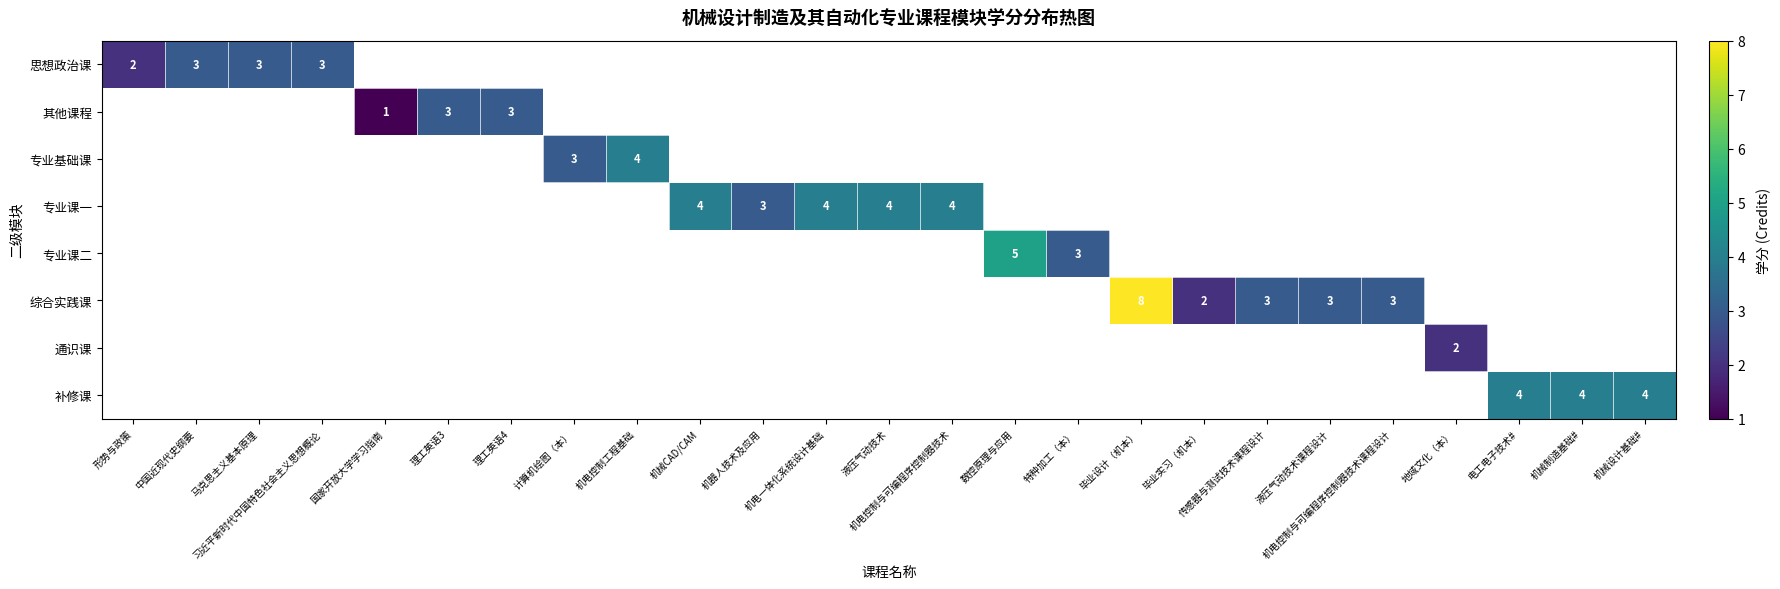

What is the highest value of the 思想政治课 series?

3.0